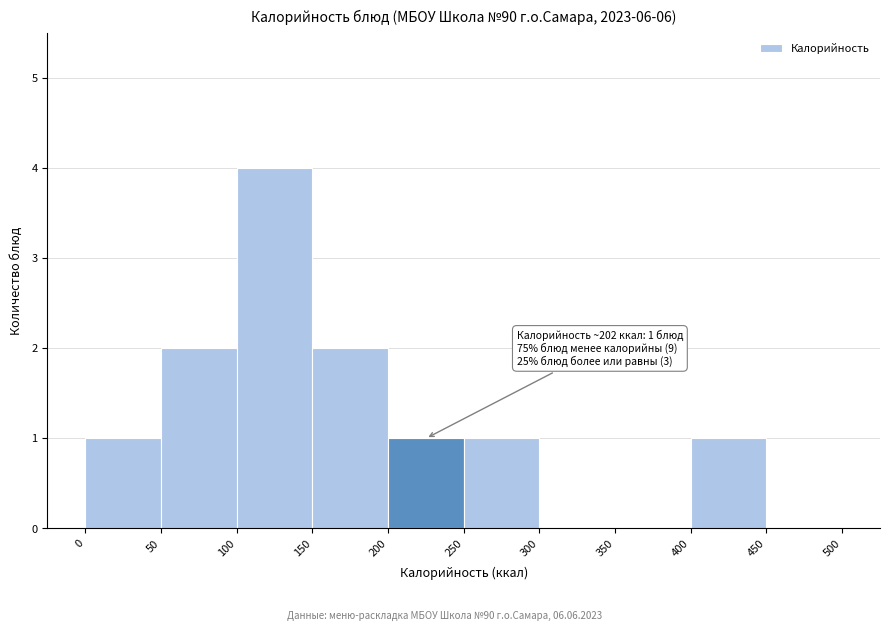

Over which range of the x-axis is the bar tallest?

100 to 150